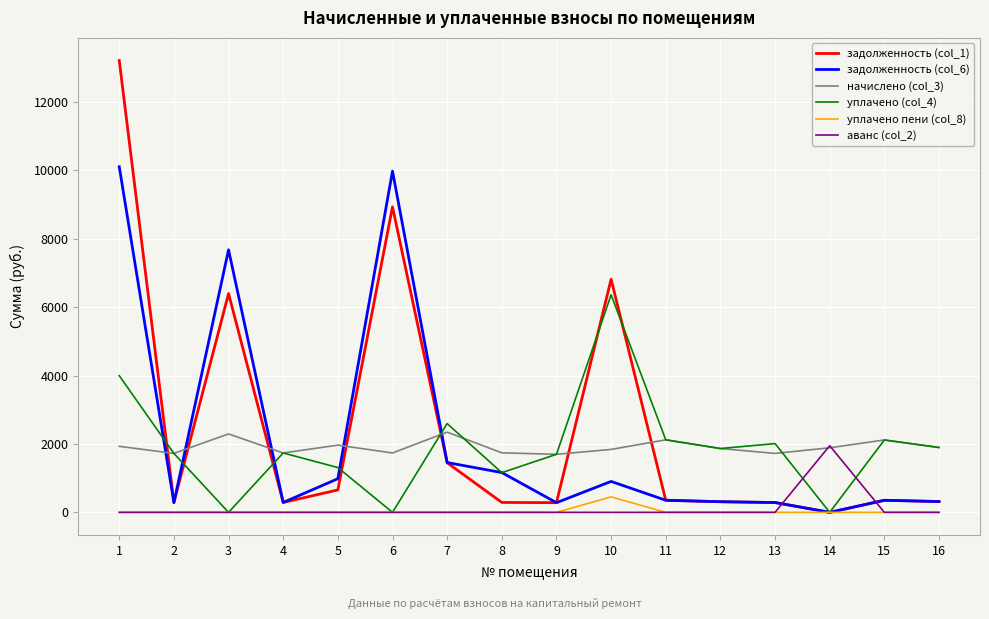

What are all the series names shown in the legend?

задолженность (col_1), задолженность (col_6), начислено (col_3), уплачено (col_4), уплачено пени (col_8), аванс (col_2)